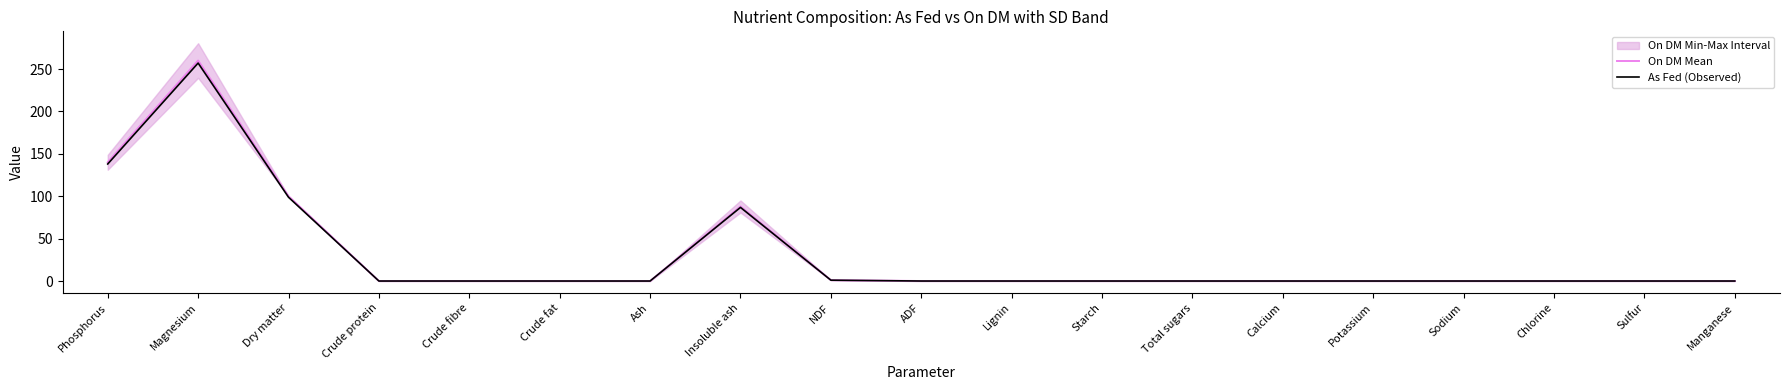

Is the value of As Fed (Observed) at Insoluble ash greater than the value of On DM Mean at Sodium?

Yes